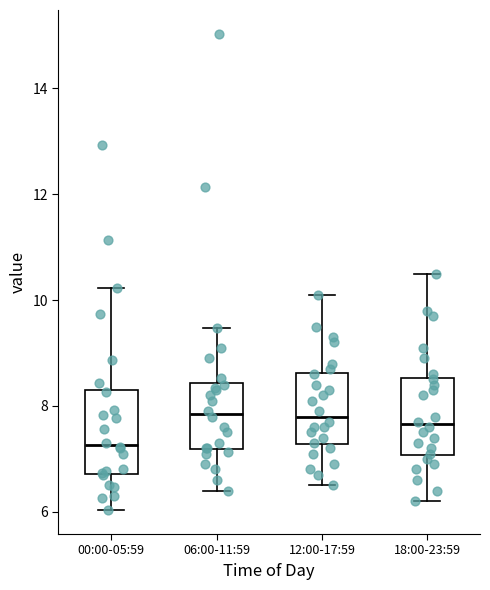

Reading left to right, transcribe this box plot: for each box, give where its median line is, the range the box spans, and where its two whiskers end, as read against the y-axis. The values are not printed on the chart, so give them approximately, as read against the axis.

00:00-05:59: median 7.2, box 6.8 to 8.4, whiskers 6.0 to 10.2
06:00-11:59: median 7.8, box 7.2 to 8.4, whiskers 6.4 to 9.4
12:00-17:59: median 7.8, box 7.2 to 8.6, whiskers 6.6 to 10.2
18:00-23:59: median 7.6, box 7.0 to 8.6, whiskers 6.2 to 10.6